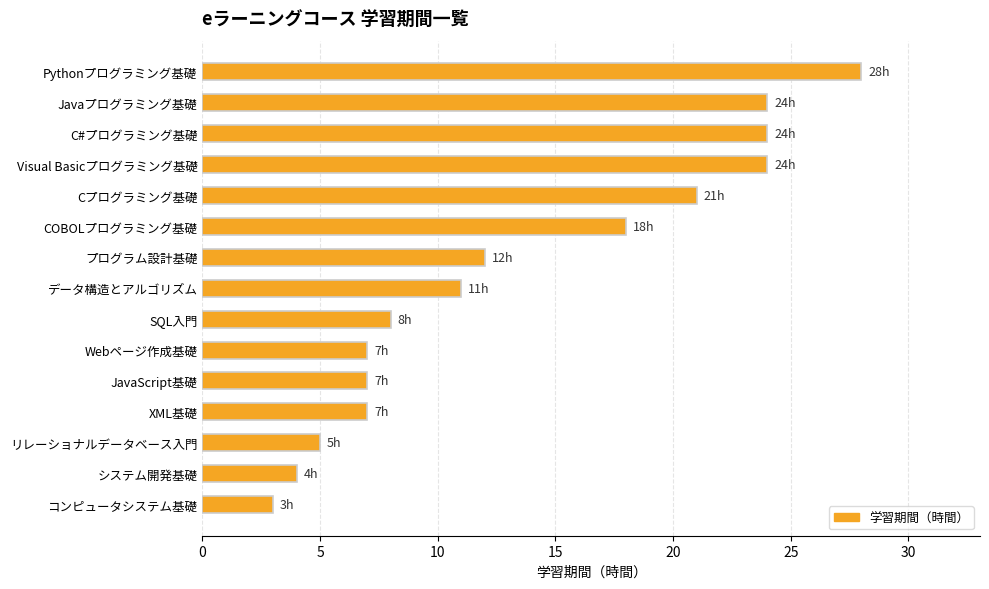

Reading top to bottom, transcribe all the data shown in this chart.

Pythonプログラミング基礎=28	Javaプログラミング基礎=24	C#プログラミング基礎=24	Visual Basicプログラミング基礎=24	Cプログラミング基礎=21	COBOLプログラミング基礎=18	プログラム設計基礎=12	データ構造とアルゴリズム=11	SQL入門=8	Webページ作成基礎=7	JavaScript基礎=7	XML基礎=7	リレーショナルデータベース入門=5	システム開発基礎=4	コンピュータシステム基礎=3